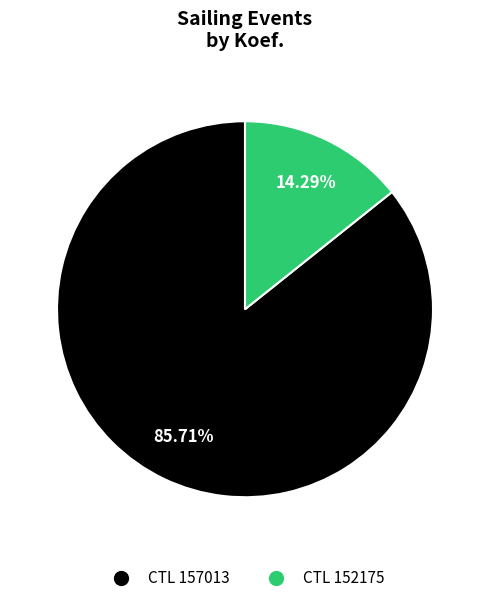

Count the number of slices in the pie.

2